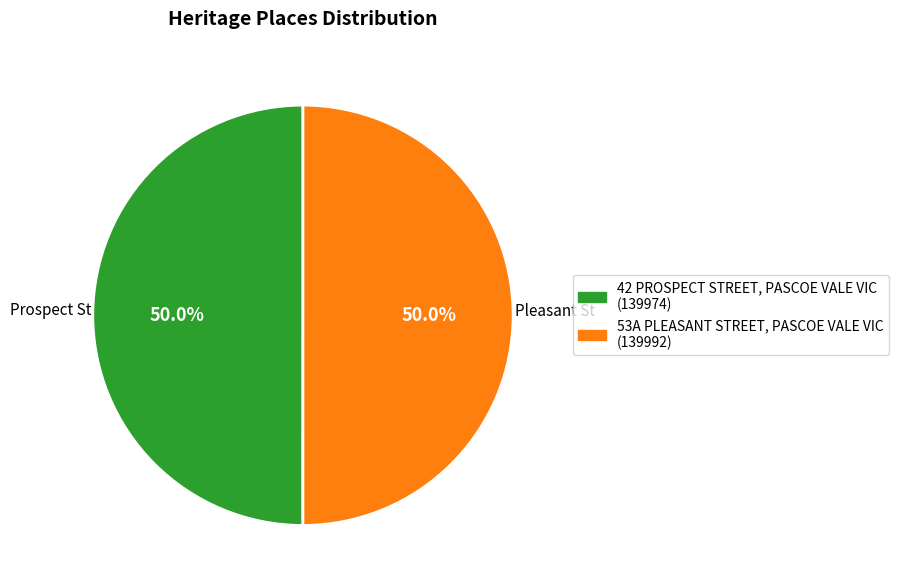

The 53A PLEASANT STREET, PASCOE VALE VIC slice represents 50% of the pie. True or false?

True